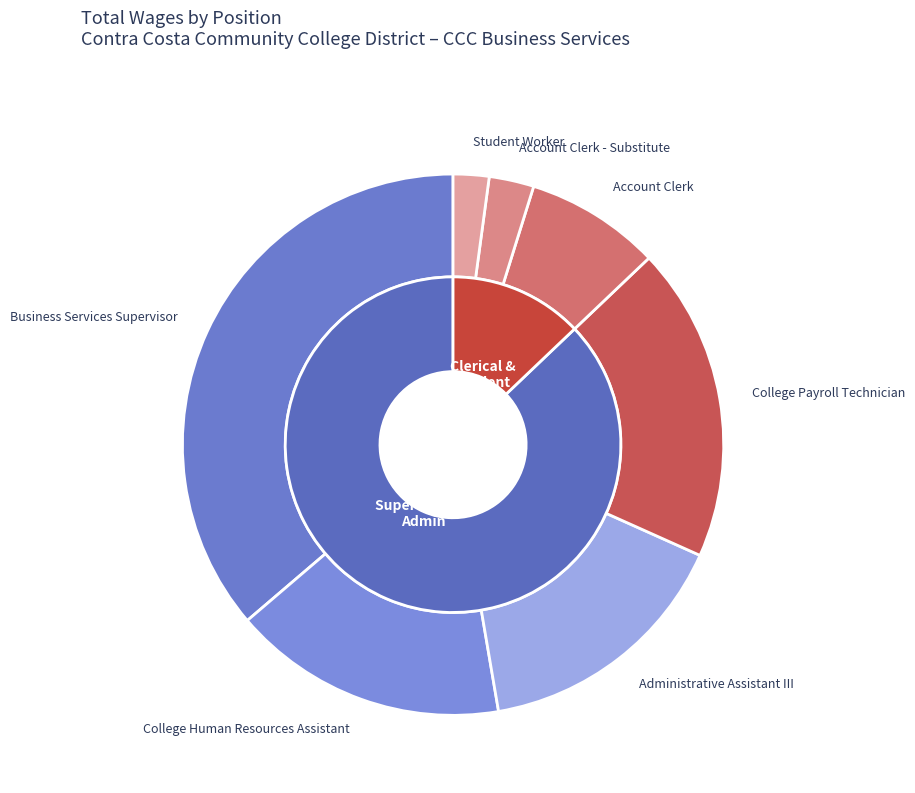

How much of the chart is everything except Account Clerk - Substitute?

97.3%